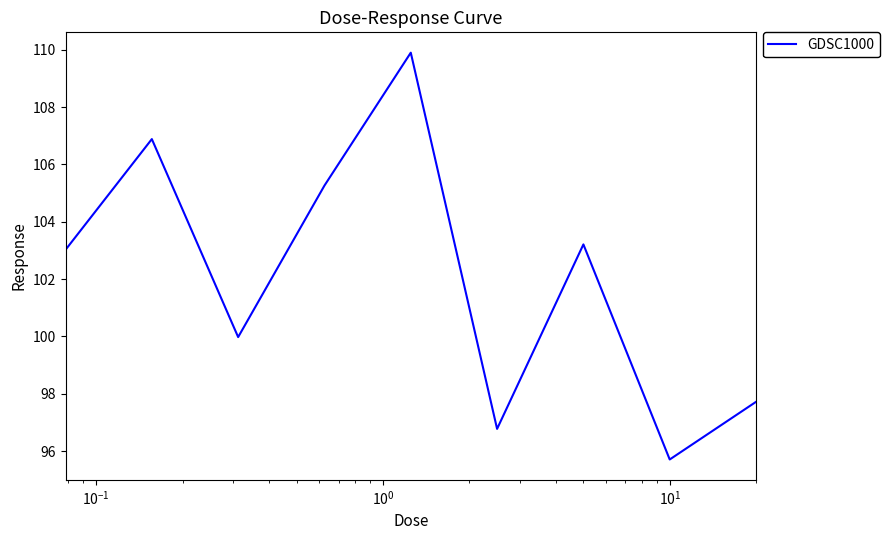

What is the minimum value shown in the chart?

95.7